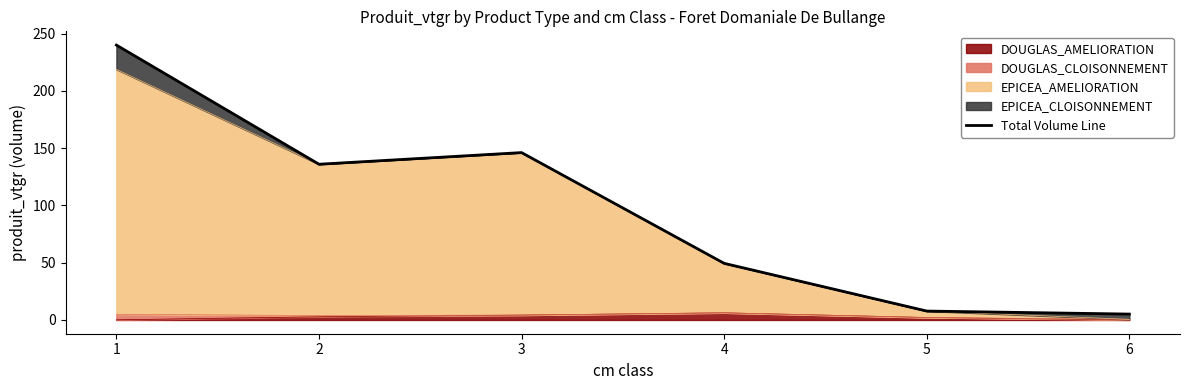

How many values are below 135?

3